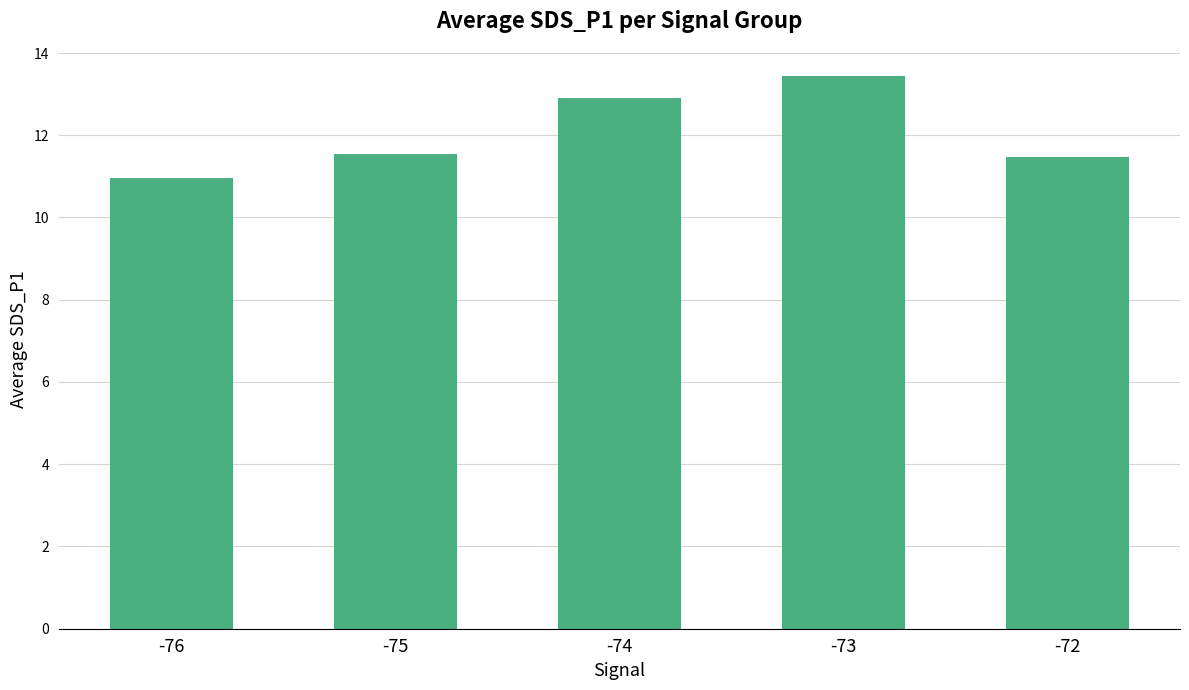

How many categories are shown in the chart?

5